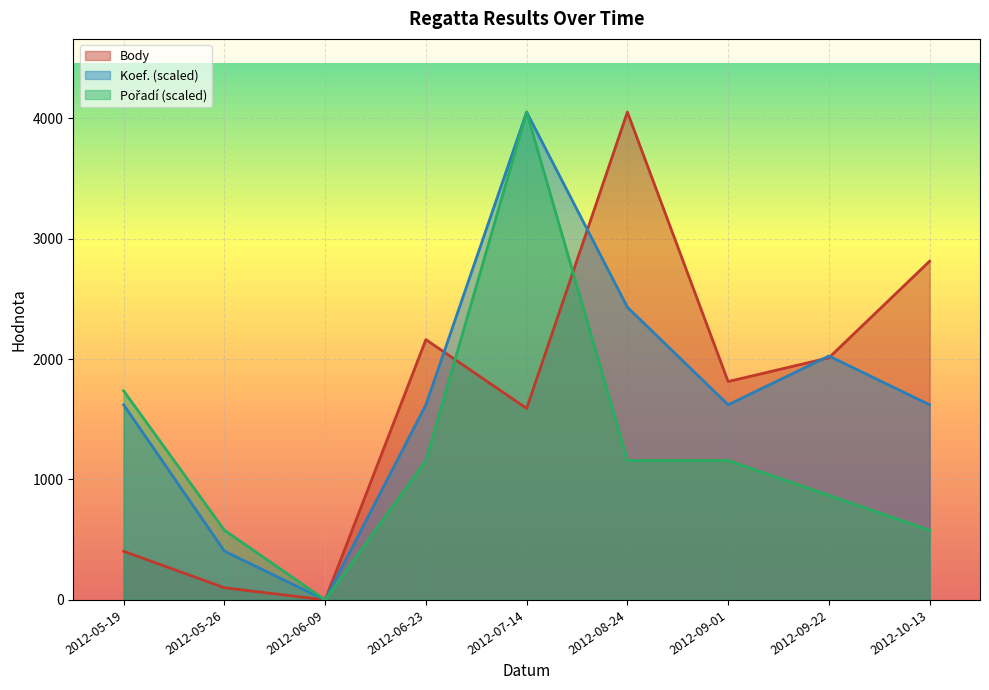

At which category is the sum across all series the highest?

2012-07-14